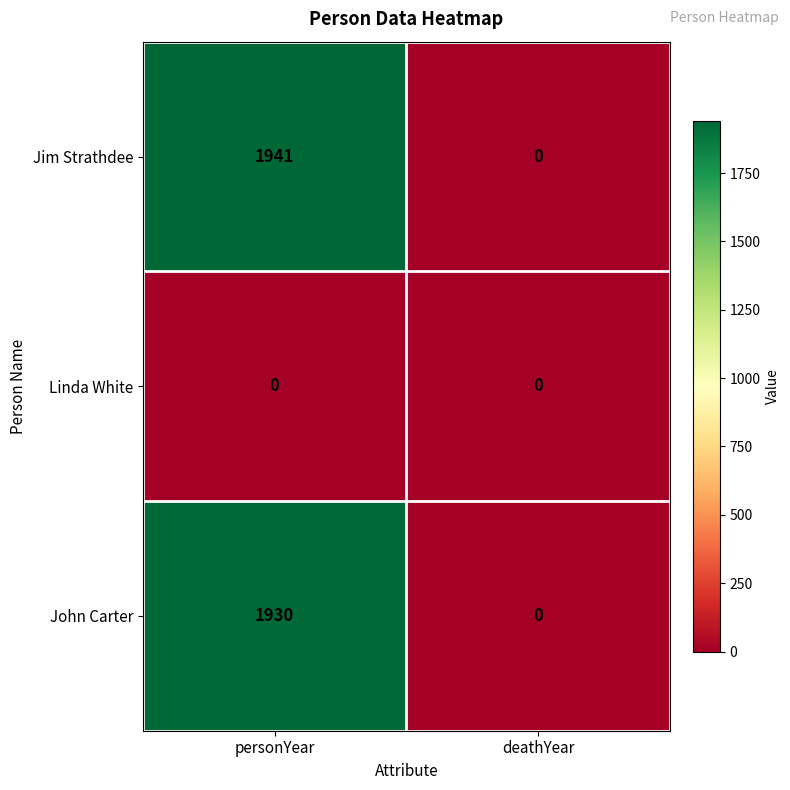

The John Carter series shows 1336 at deathYear. True or false?

False